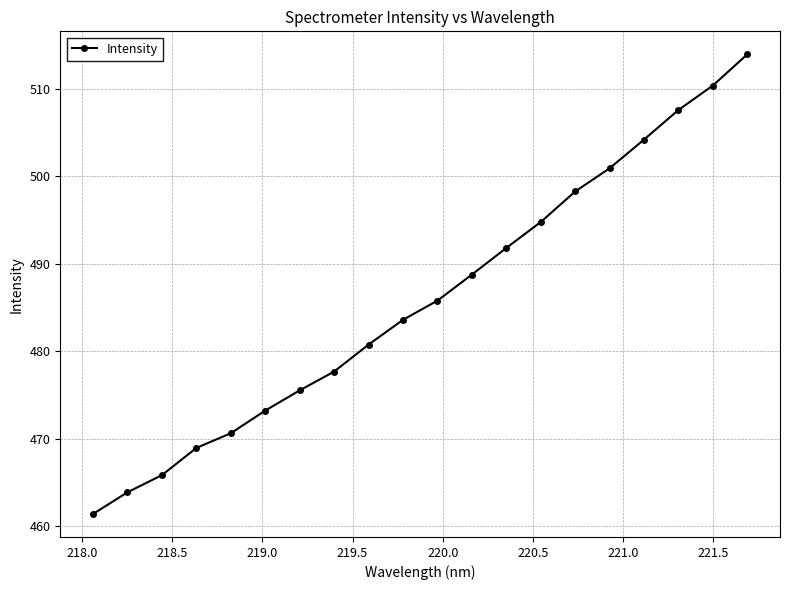

What is the smallest value displayed?

461.4